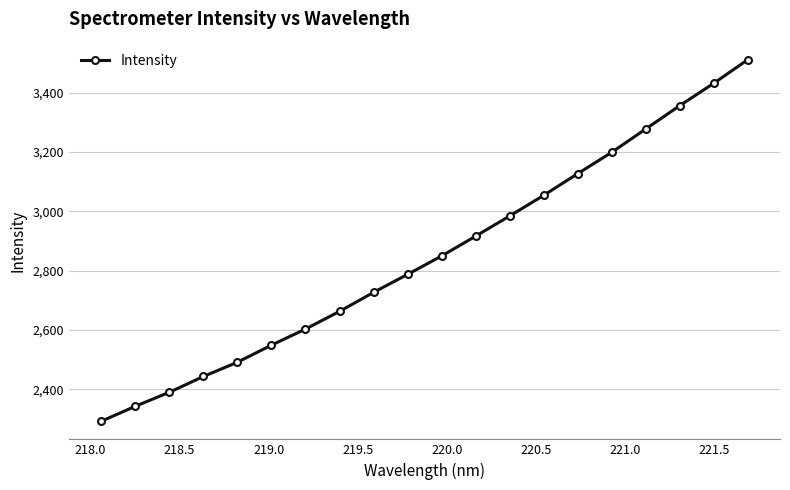

What is the difference between the second highest and minimum values?

1139.3